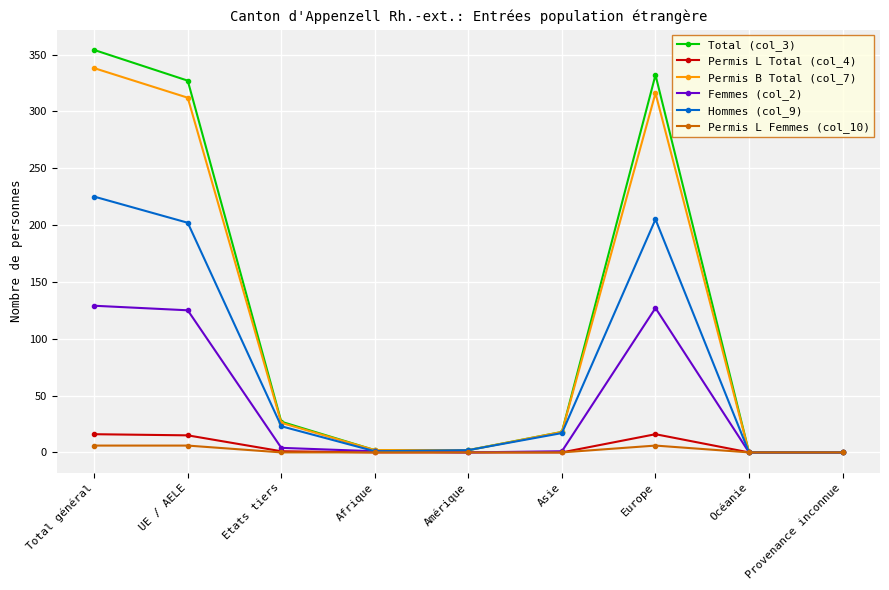

Which category has the highest value across all series?

Total général